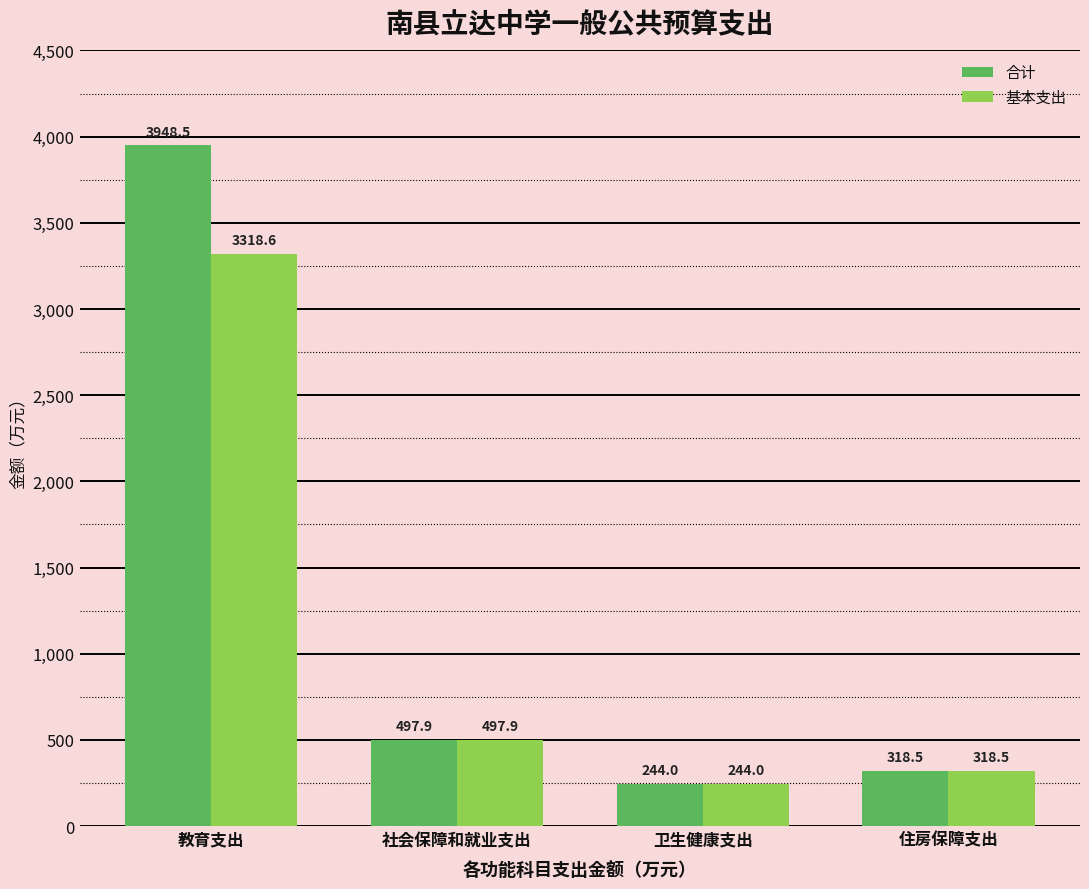

How many data points in 合计 are above 497?

2